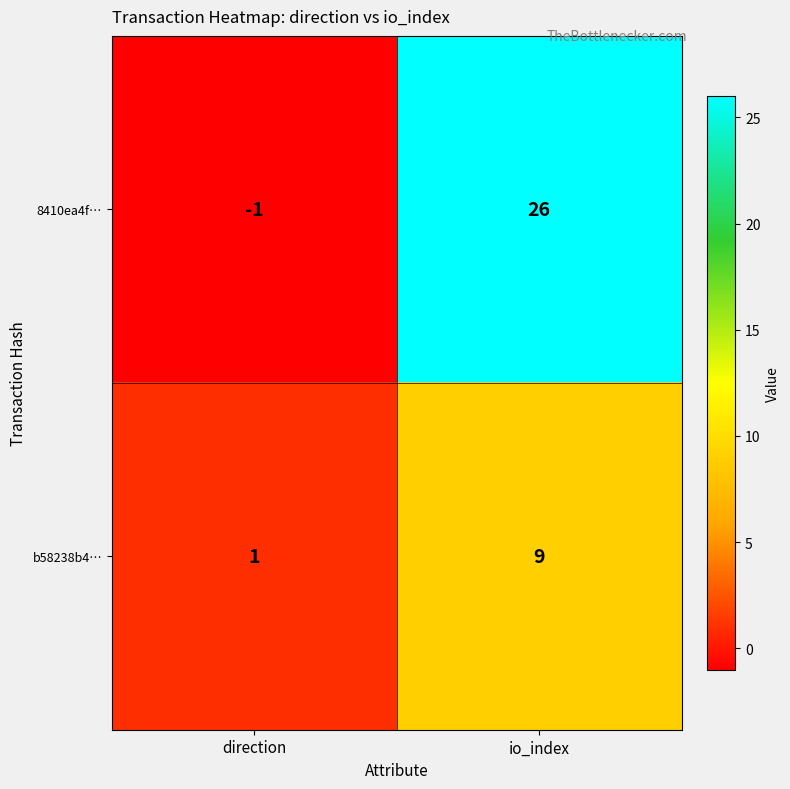

What is the sum of all b58238b4… values?

10